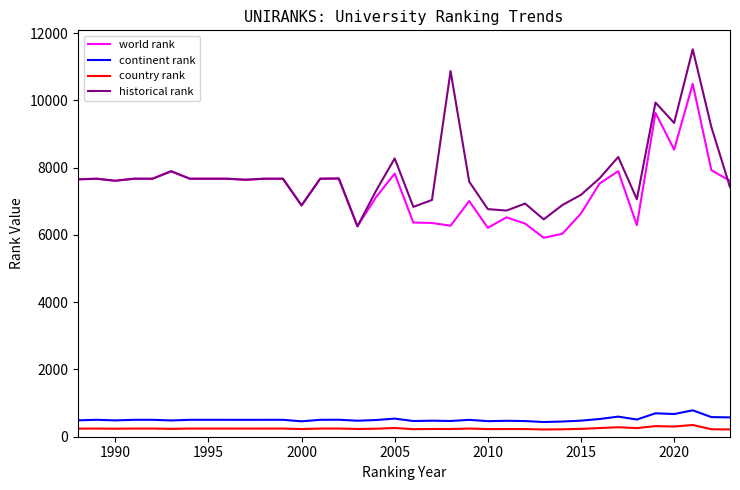

What is the difference between the maximum and second lowest values in the world rank series?

4459